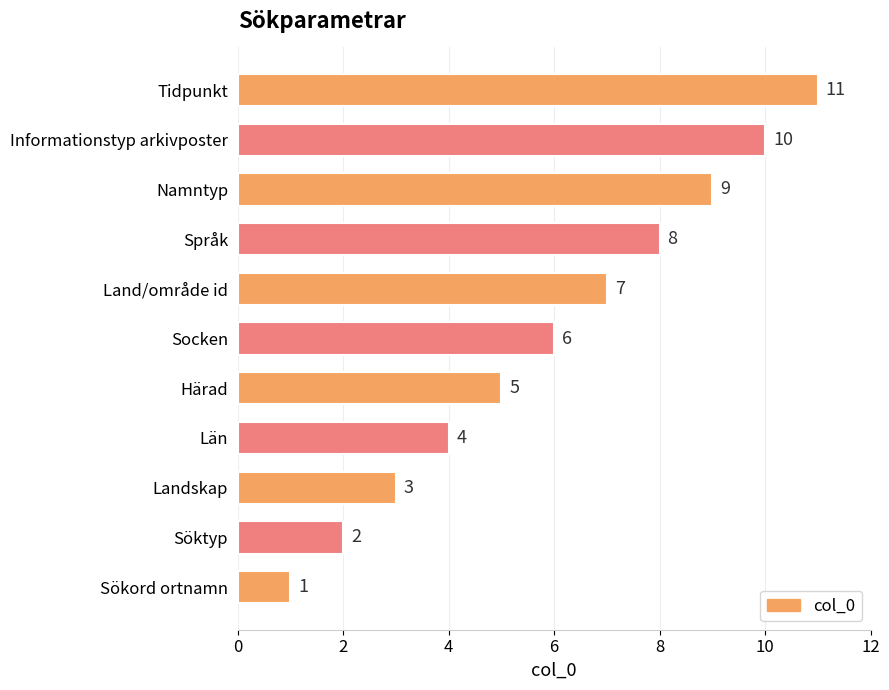

What is the change in value from Sökord ortnamn to Språk?

+7